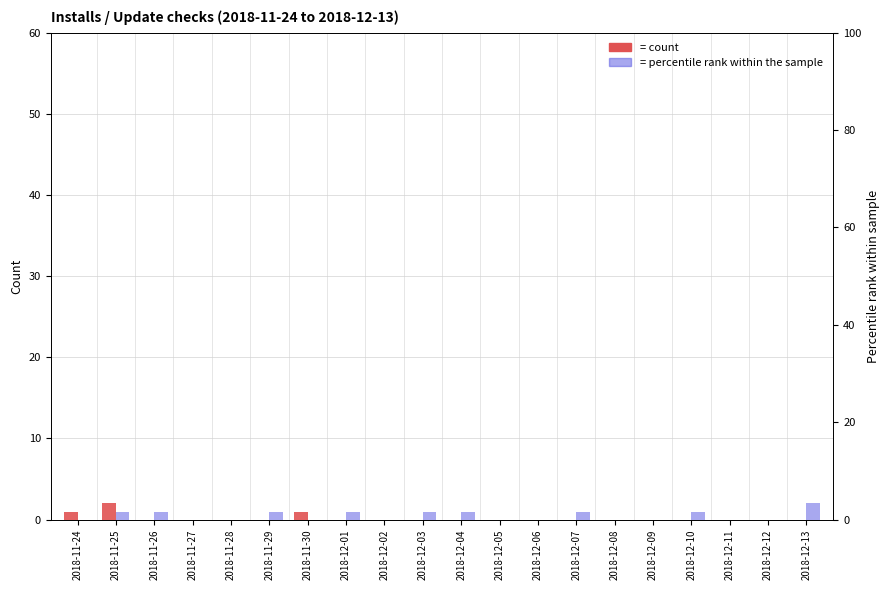

Does the chart contain stacked bars?

No